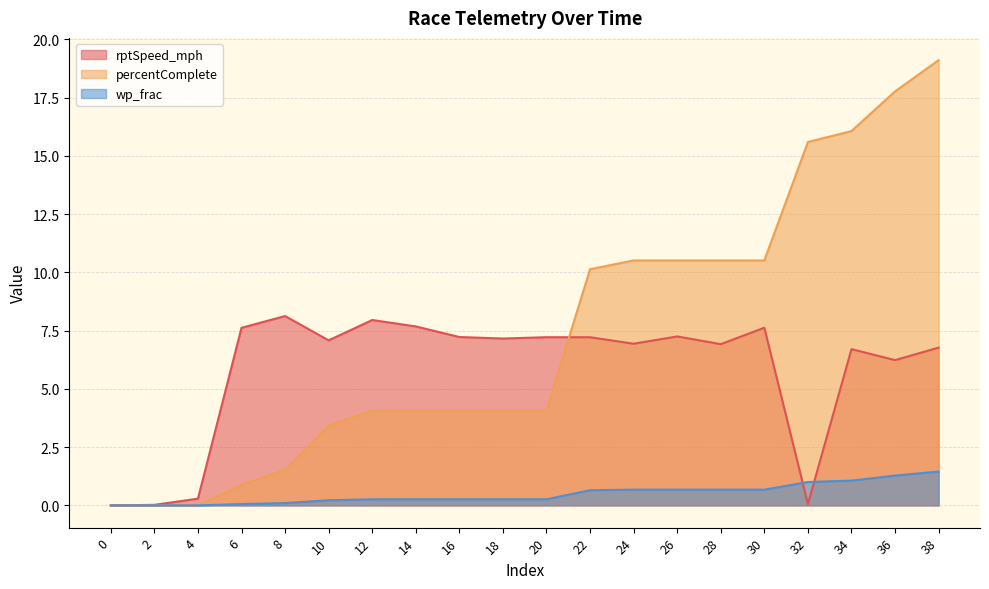

Where is rptSpeed_mph nearest to the value 4?

36